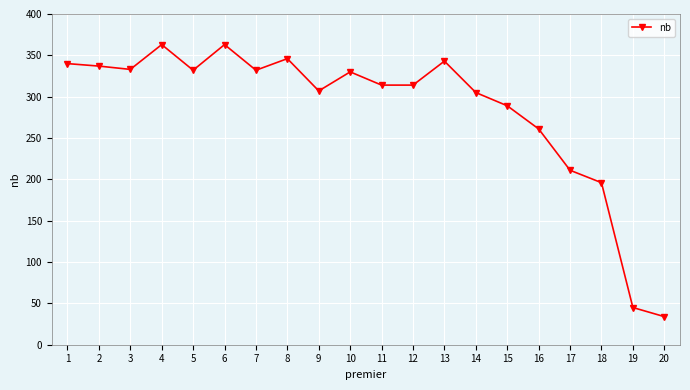

What is the value of the 12th point from the left?

314